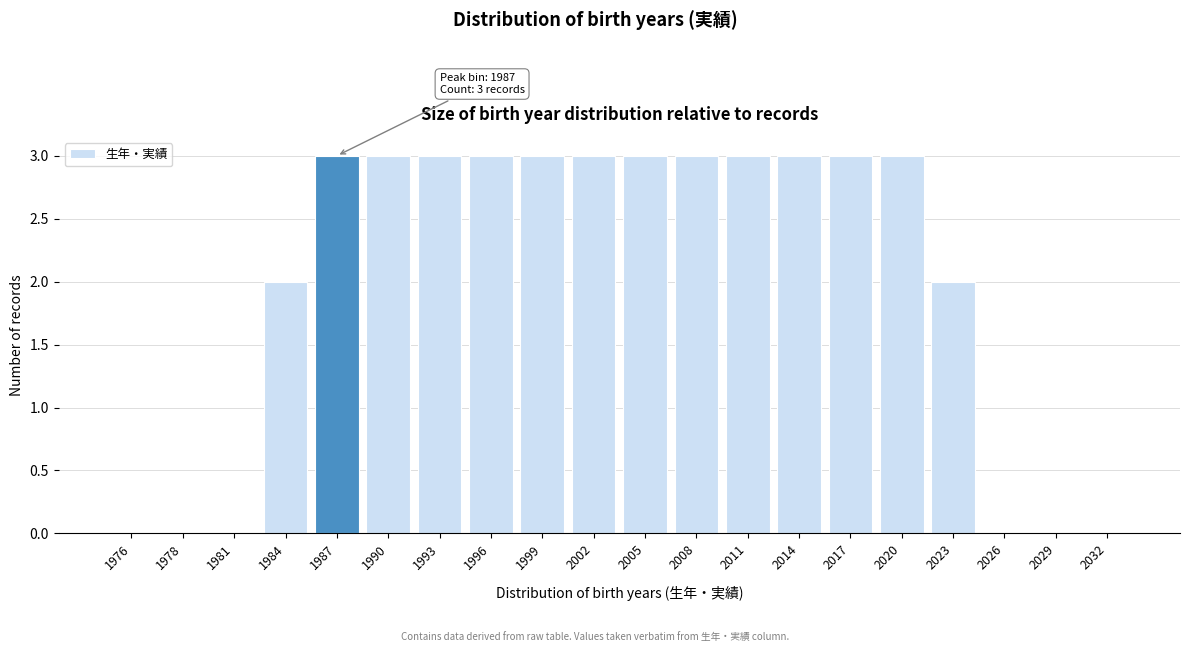

Reading left to right, what are all the values shown in this chart?

1976=0	1978=0	1981=0	1984=2	1987=3	1990=3	1993=3	1996=3	1999=3	2002=3	2005=3	2008=3	2011=3	2014=3	2017=3	2020=3	2023=2	2026=0	2029=0	2032=0